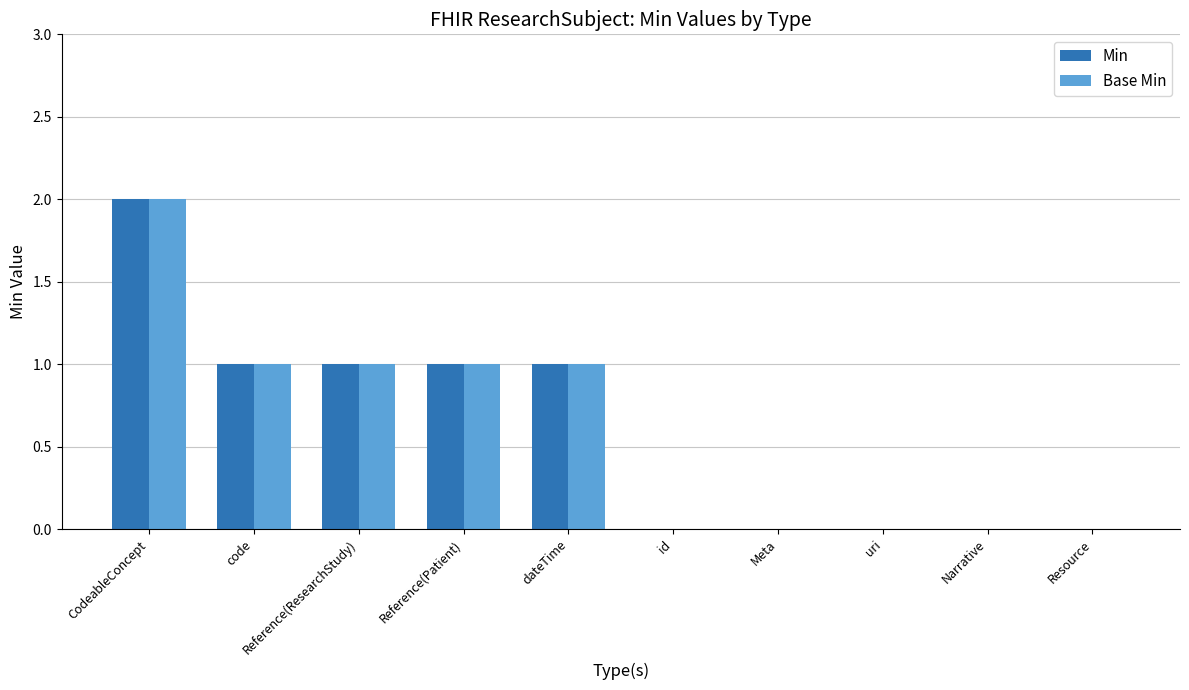

True or false: Min has a value of 1 at Reference(ResearchStudy).

True